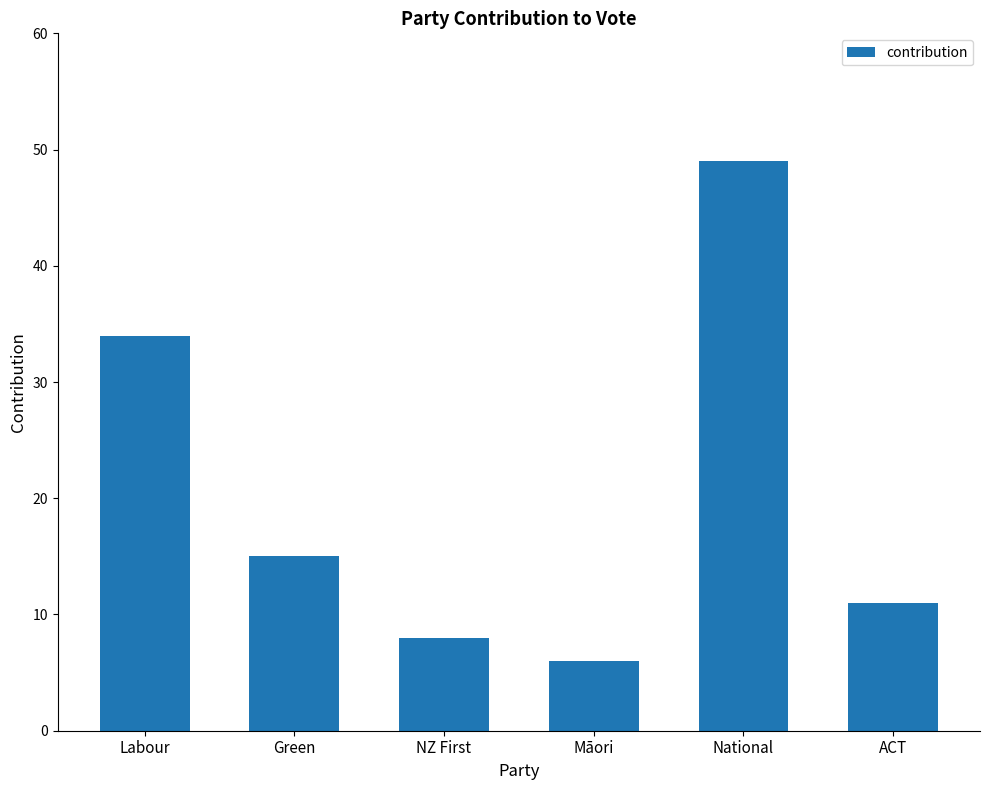

Reading left to right, list all the values displayed in this chart.

34	15	8	6	49	11